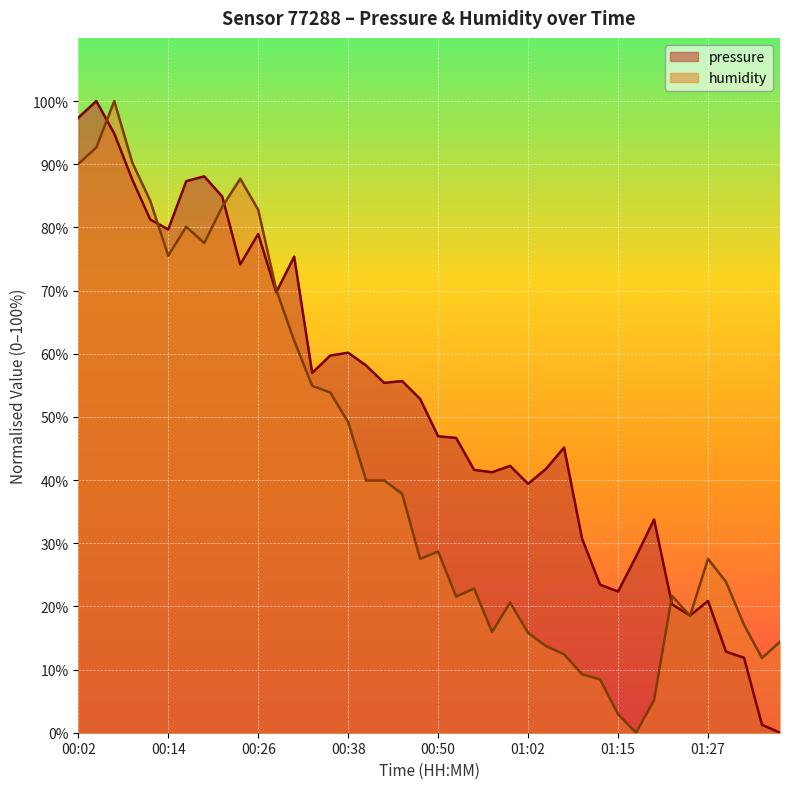

The pressure series shows 45.2 at 01:07. True or false?

True